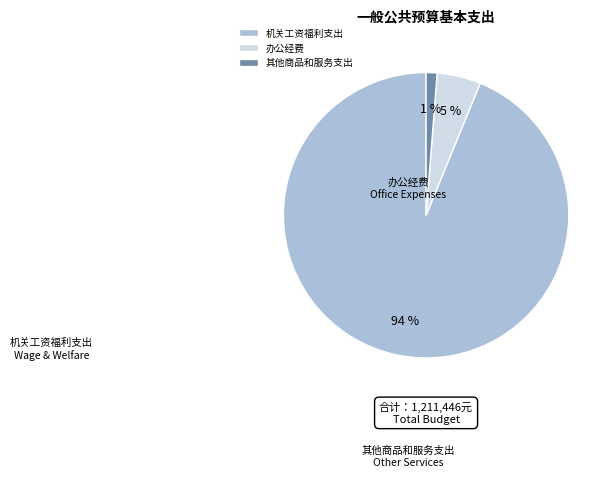

How many segments does this pie chart have?

3